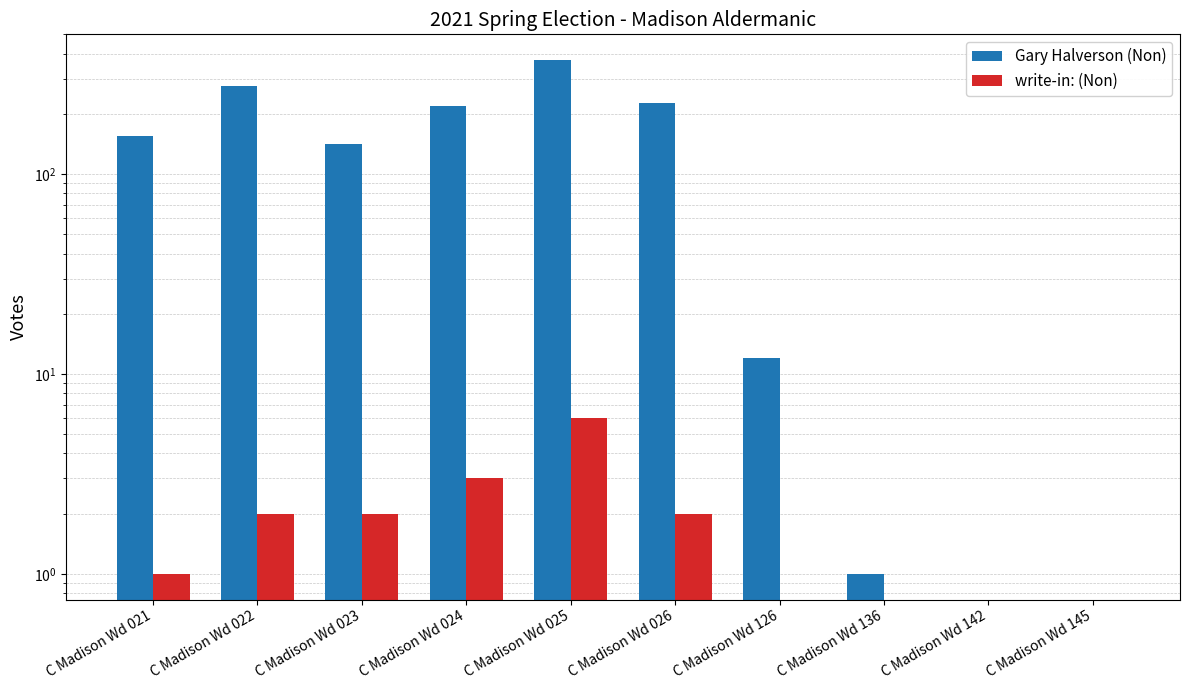

Reading left to right, list all the values displayed in this chart.

Gary Halverson (Non): C Madison Wd 021=155	C Madison Wd 022=275	C Madison Wd 023=142	C Madison Wd 024=218	C Madison Wd 025=372	C Madison Wd 026=228	C Madison Wd 126=12	C Madison Wd 136=1	C Madison Wd 142=0	C Madison Wd 145=0
write-in: (Non): C Madison Wd 021=1	C Madison Wd 022=2	C Madison Wd 023=2	C Madison Wd 024=3	C Madison Wd 025=6	C Madison Wd 026=2	C Madison Wd 126=0	C Madison Wd 136=0	C Madison Wd 142=0	C Madison Wd 145=0